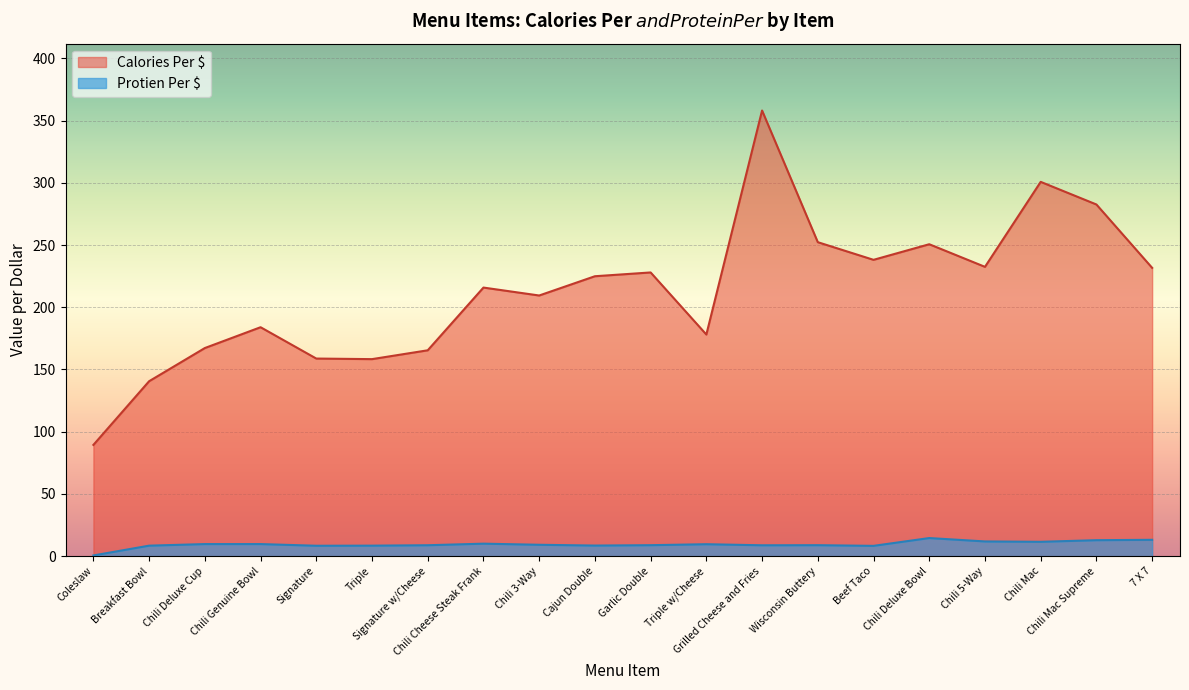

True or false: Protien Per $ and Calories Per $ intersect in this chart.

False